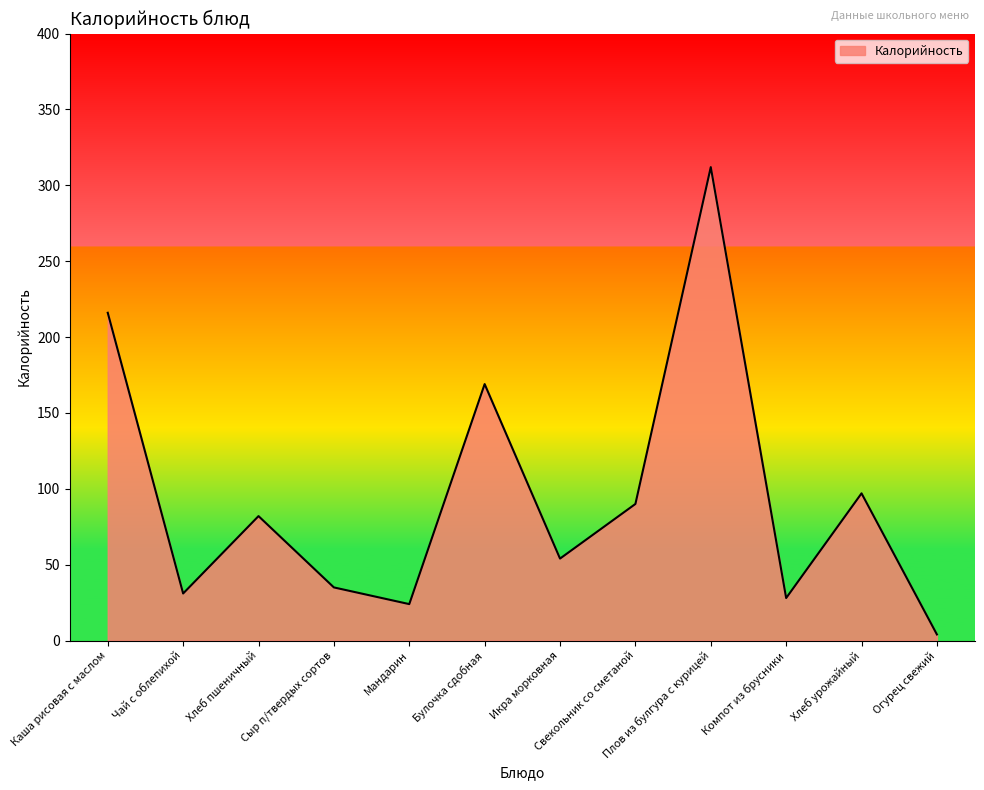

Reading left to right, list all the values displayed in this chart.

Каша рисовая с маслом=216	Чай с облепихой=31	Хлеб пшеничный=82	Сыр п/твердых сортов=35	Мандарин=24	Булочка сдобная=169	Икра морковная=54	Свекольник со сметаной=90	Плов из булгура с курицей=312	Компот из брусники=28	Хлеб урожайный=97	Огурец свежий=4